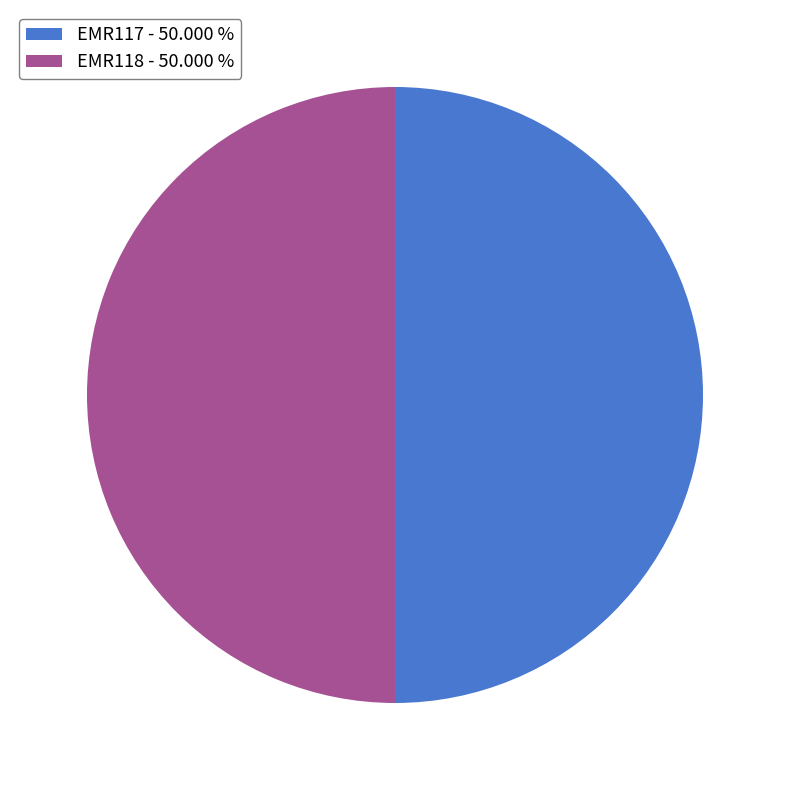

The EMR118 slice represents 40% of the pie. True or false?

False